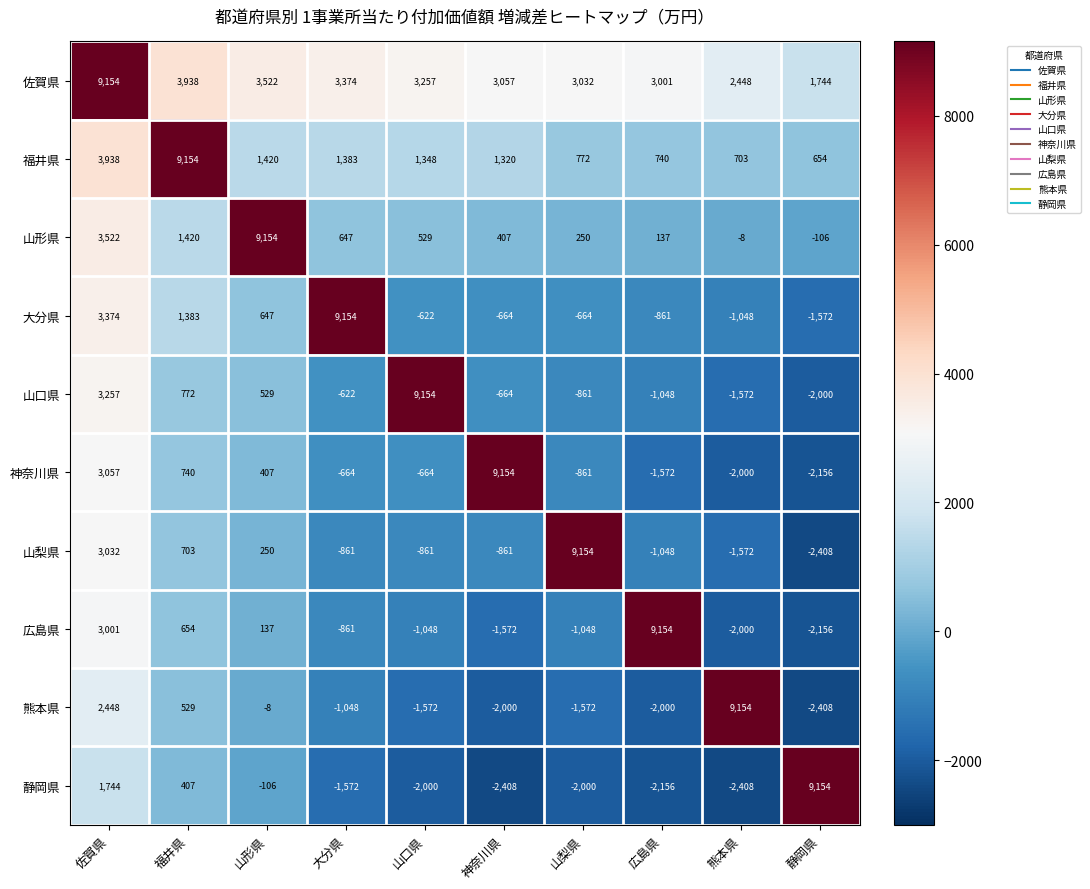

What is the maximum value for 山梨県?

9154